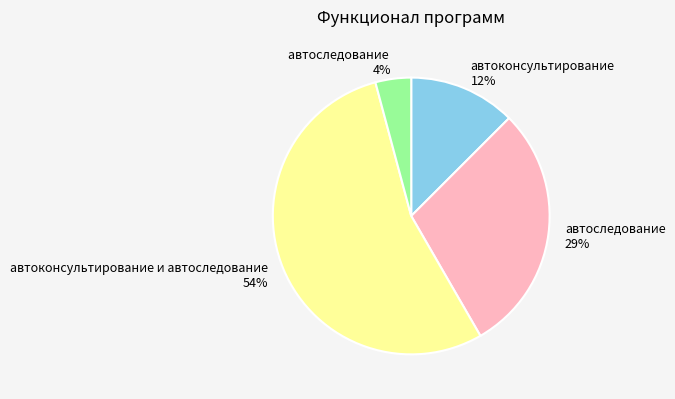

To the nearest percent, what is the average slice percentage?

25%